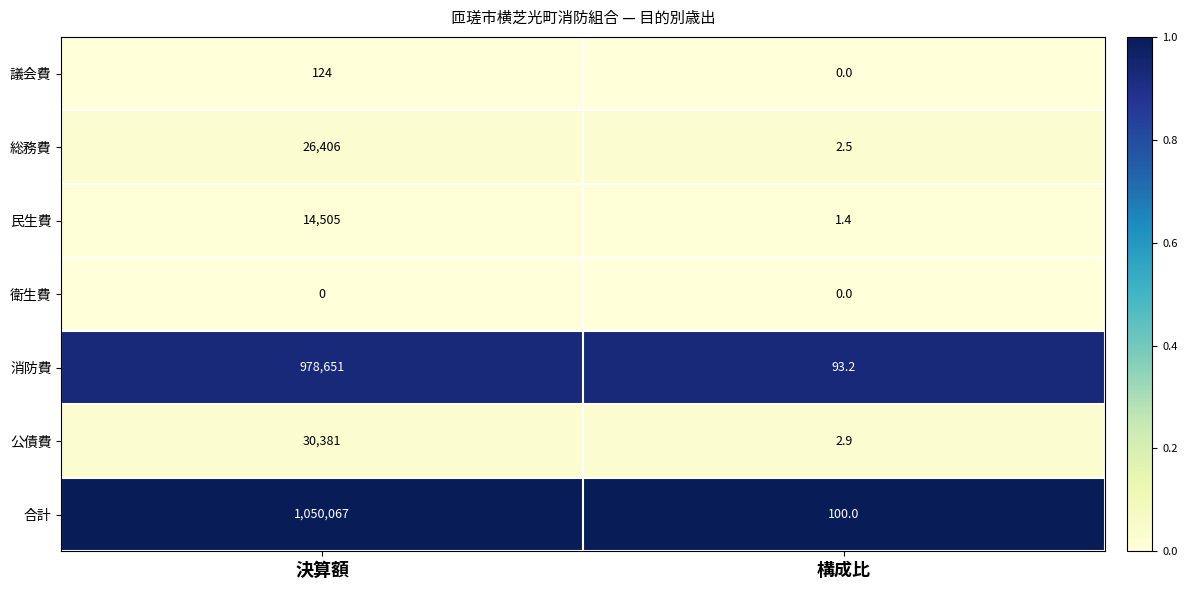

At which category is the sum across all series the highest?

決算額